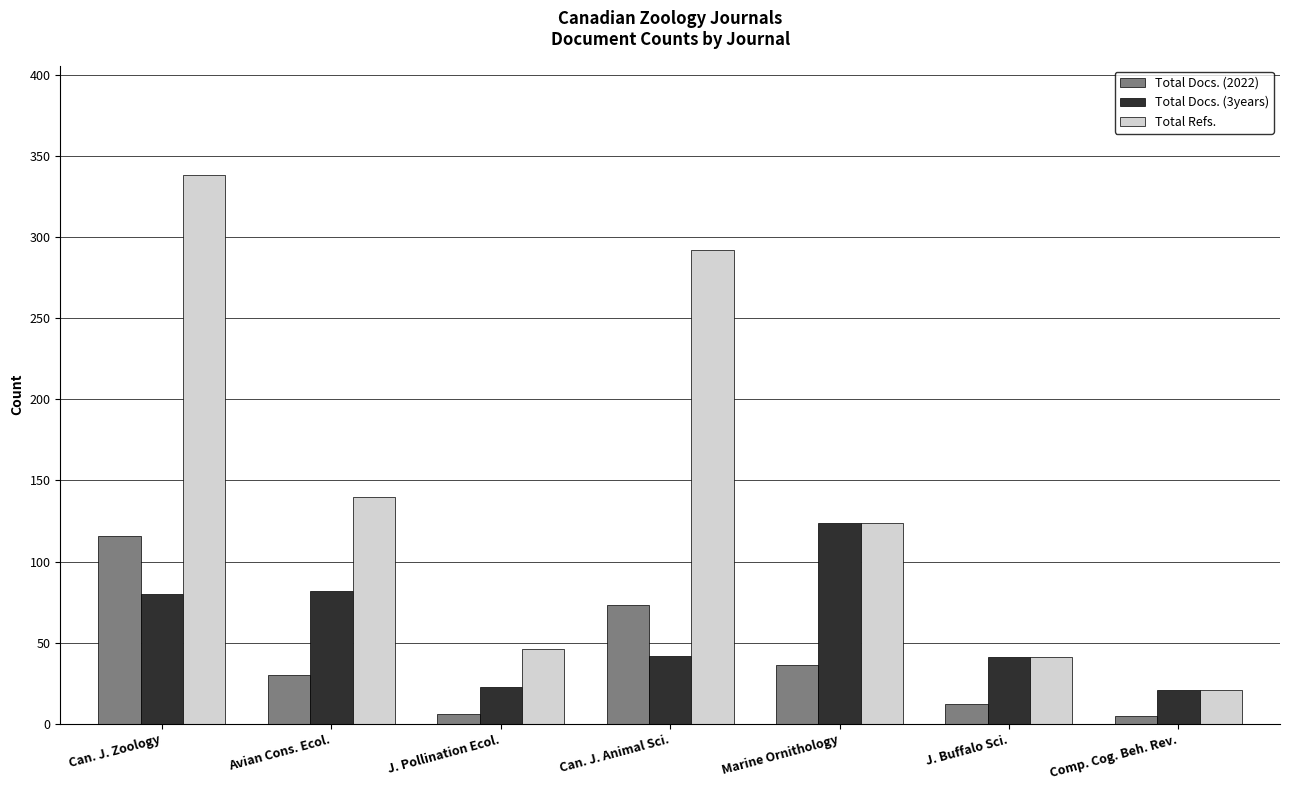

Rank the categories by Total Refs. value from lowest to highest.

Comp. Cog. Beh. Rev., J. Buffalo Sci., J. Pollination Ecol., Marine Ornithology, Avian Cons. Ecol., Can. J. Animal Sci., Can. J. Zoology